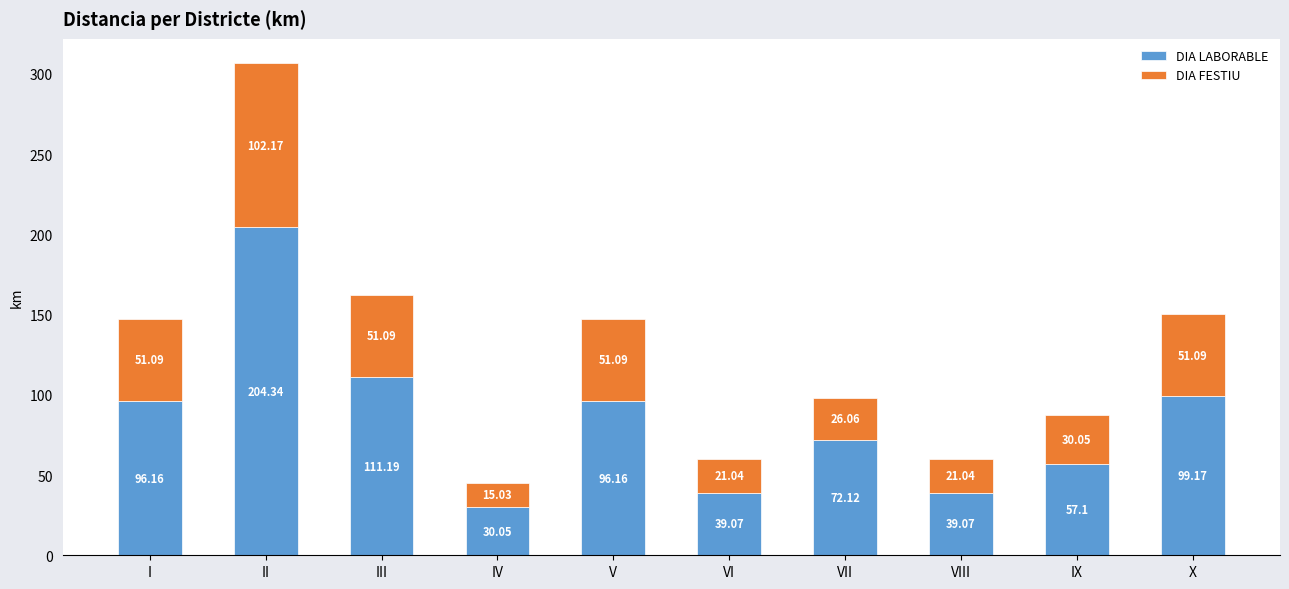

How many values in the DIA LABORABLE series exceed 96?

5